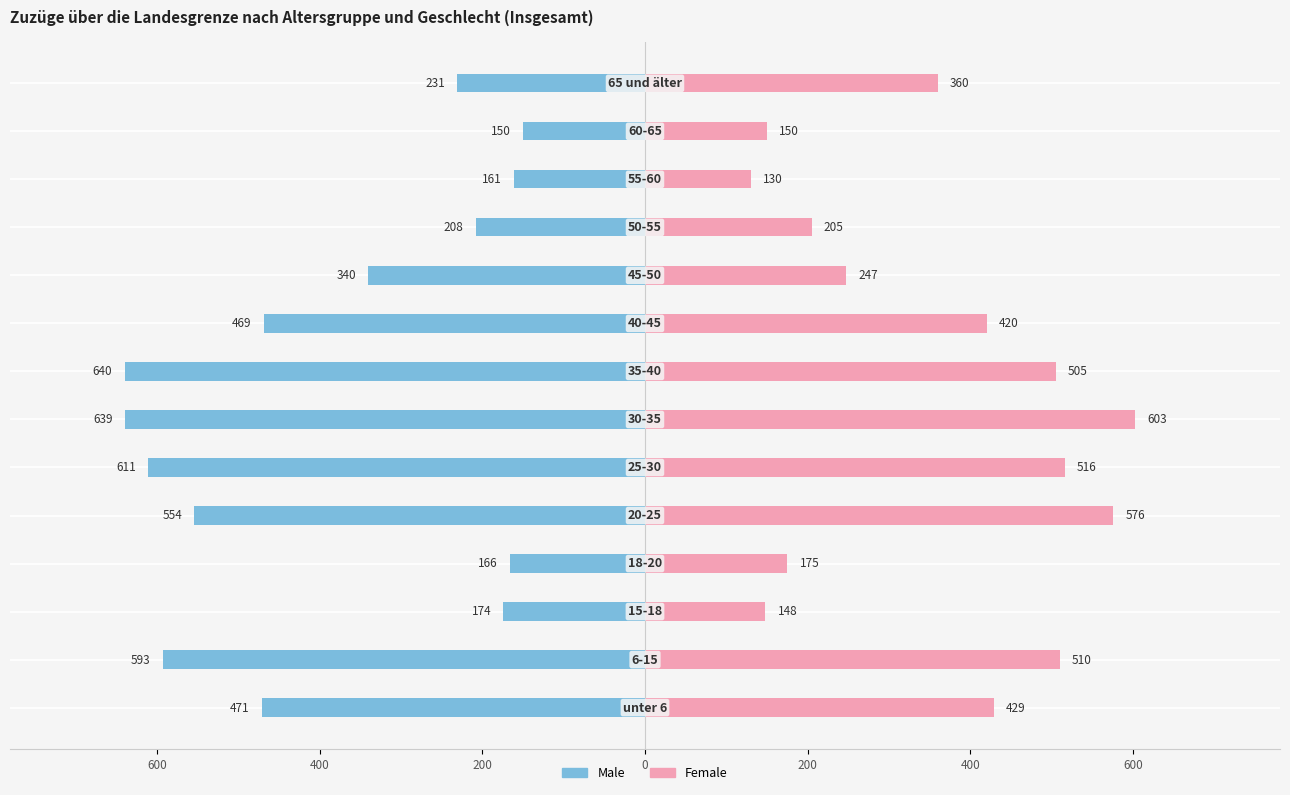

How many bars are there in each group?

2